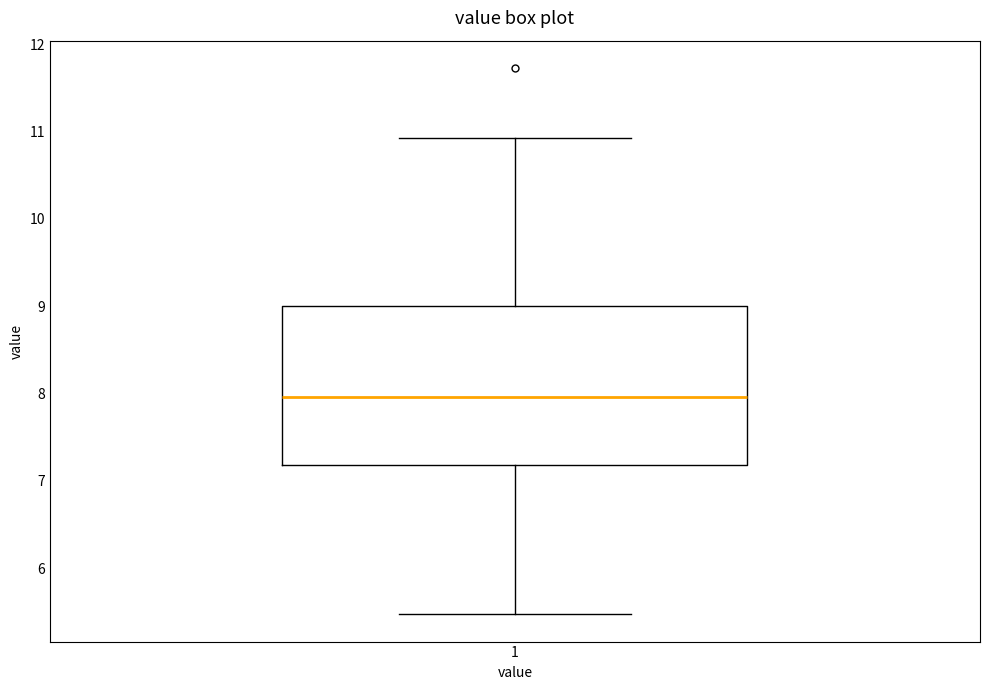

Read this box plot against the y-axis: the position of the median line, the range covered by the box, and the ends of both whiskers. The values are not printed on the chart, so give them approximately, as read against the axis.

median 8.0, box 7.2 to 9.0, whiskers 5.5 to 10.9